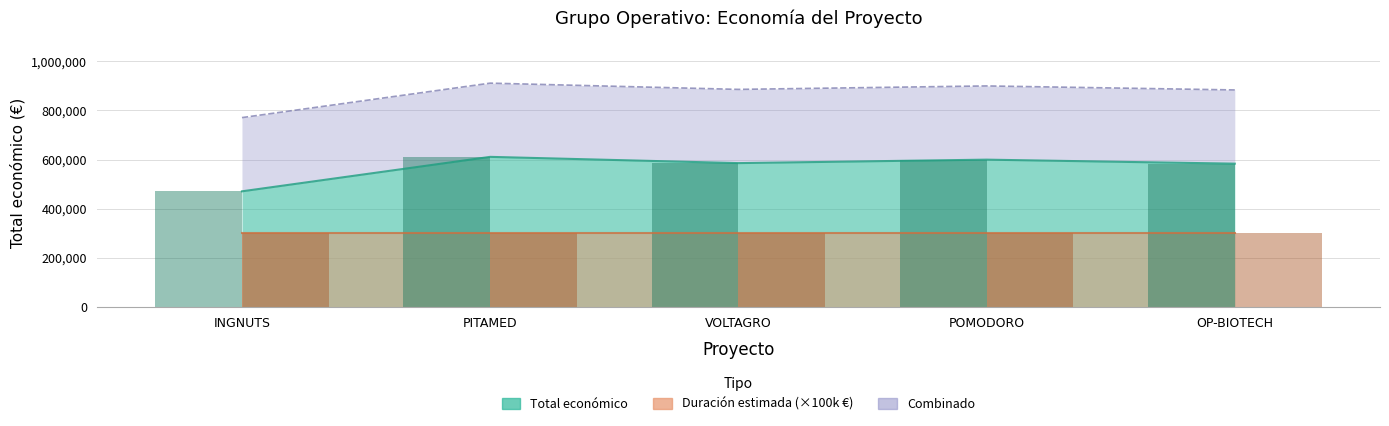

At which category does the chart reach its minimum across all series?

INGNUTS